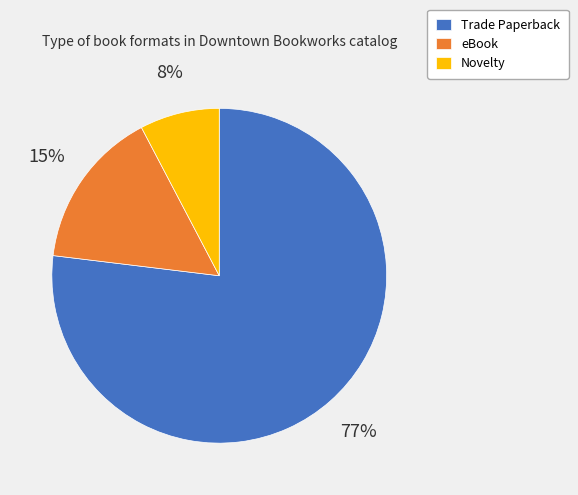

Which category accounts for the majority?

Trade Paperback